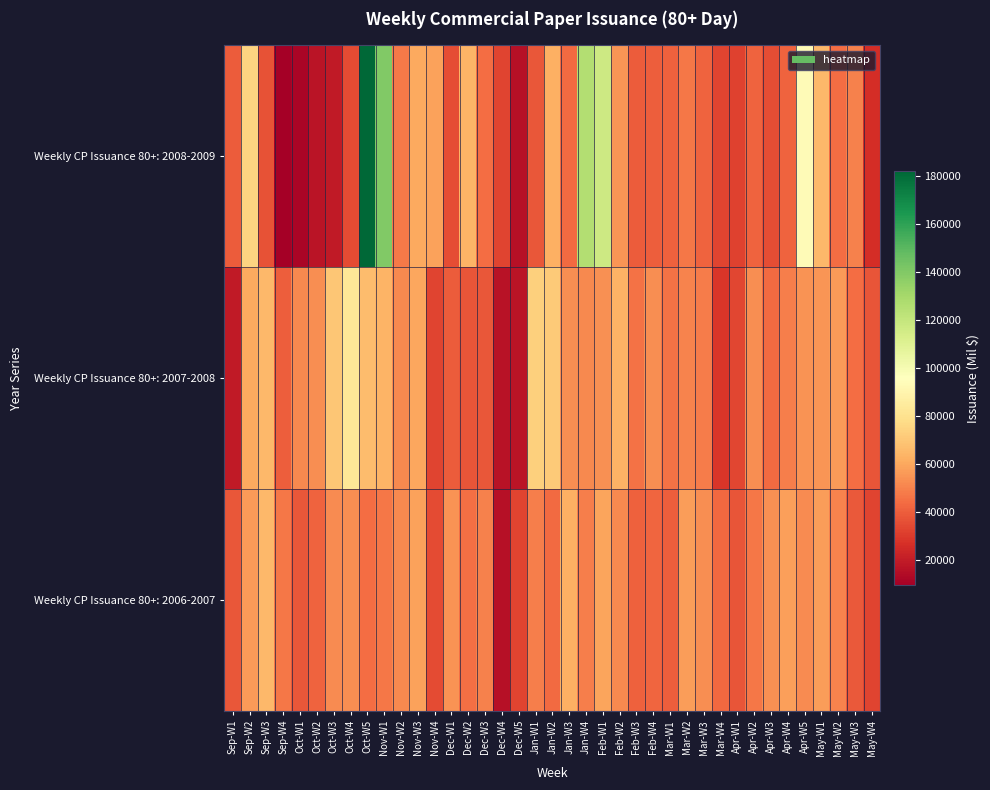

Rank the series by their maximum value, from lowest to highest.

Weekly CP Issuance 80+: 2006-2007, Weekly CP Issuance 80+: 2007-2008, Weekly CP Issuance 80+: 2008-2009